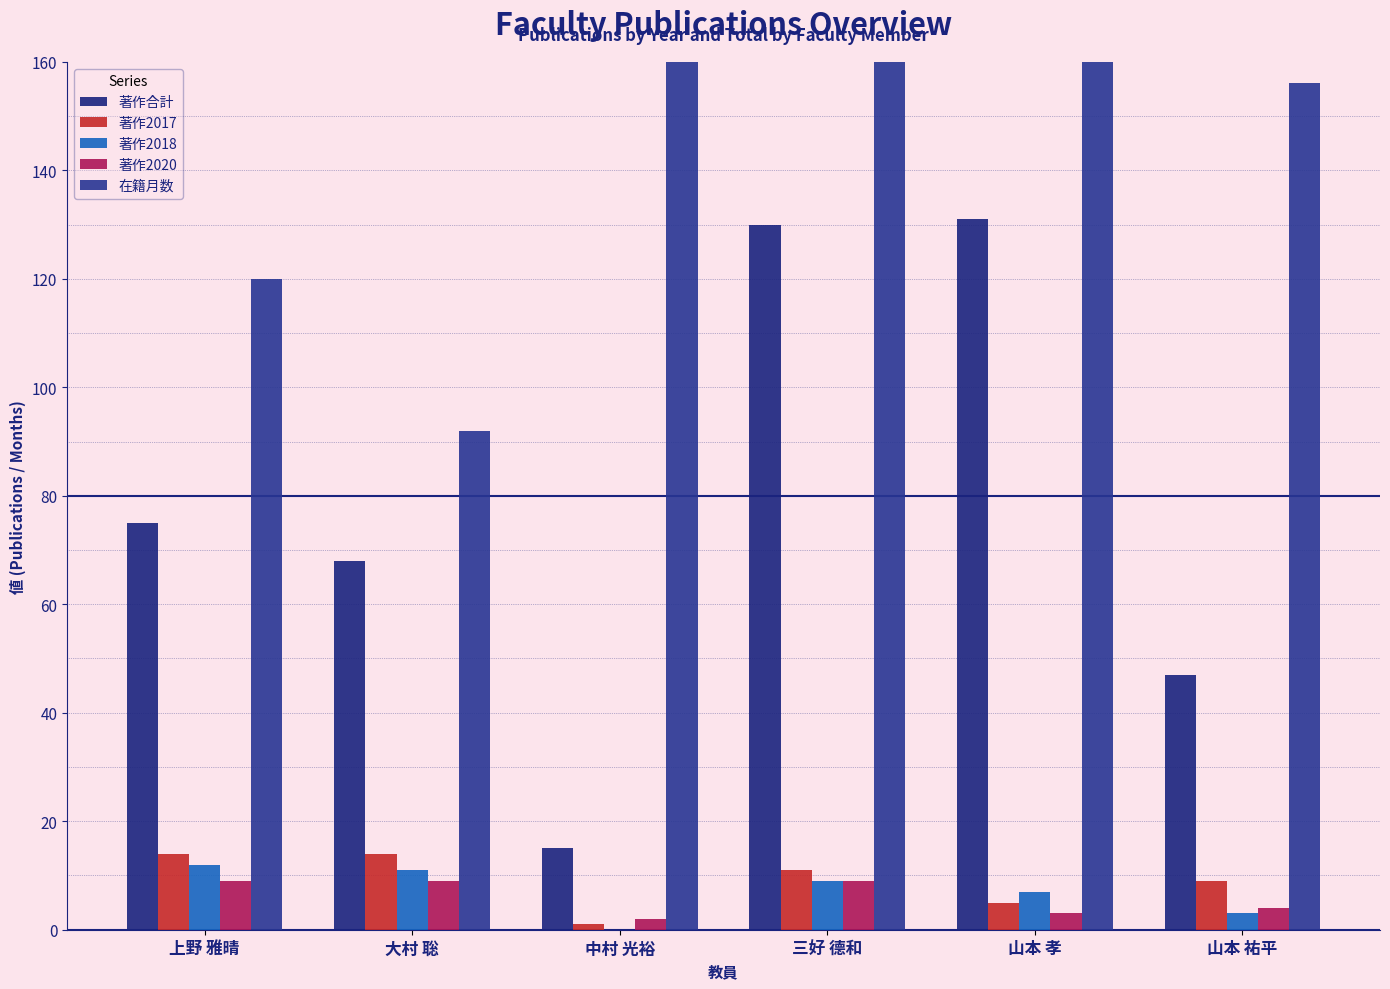

What is the average value of the 著作2017 series?

9